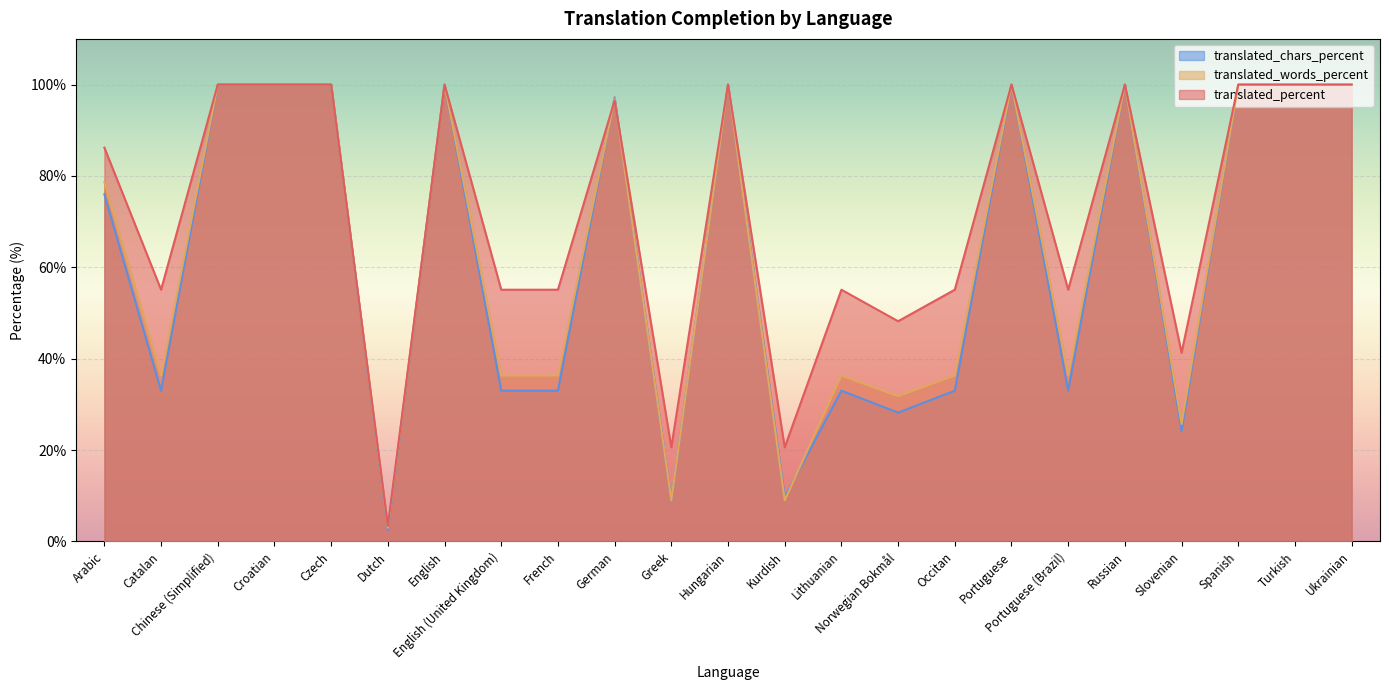

What is the sum of all translated_percent values?

1647.4